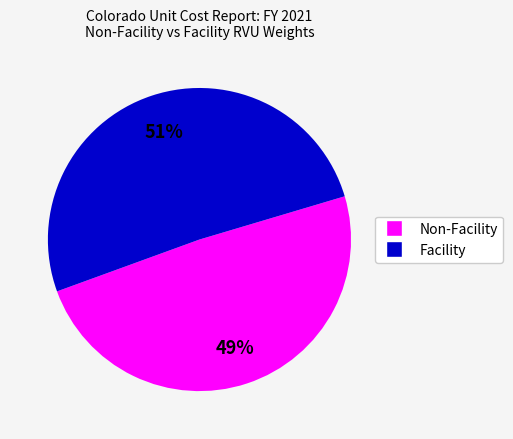

To the nearest percent, what is the combined percentage of Facility and Non-Facility?

100%